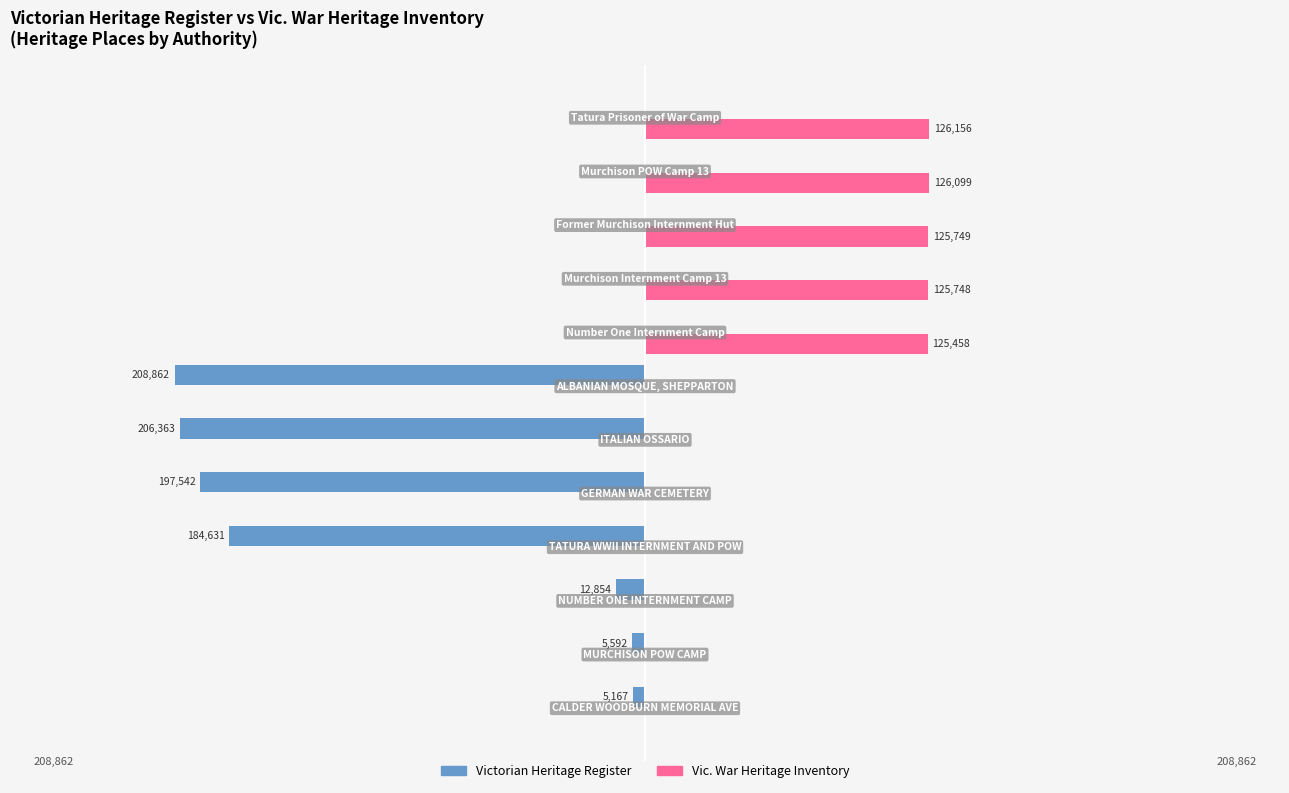

What are all the series names shown in the legend?

Victorian Heritage Register, Vic. War Heritage Inventory